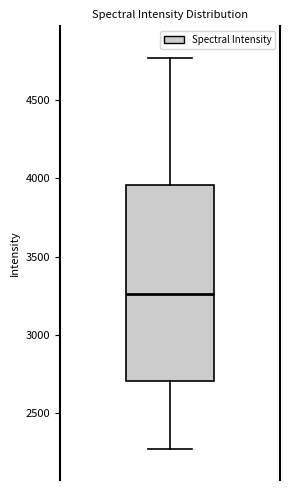

Transcribe this box plot: give where the median line is, the range the box spans, and where the two whiskers end, as read against the y-axis. The values are not printed on the chart, so give them approximately, as read against the axis.

median 3250, box 2700 to 3950, whiskers 2250 to 4750